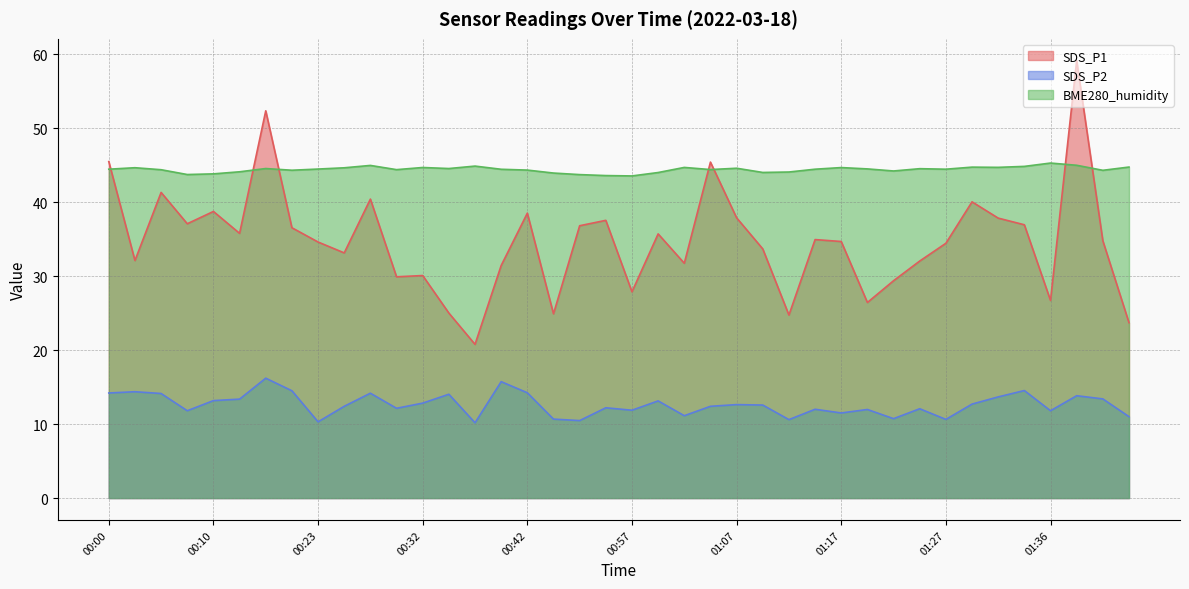

Does the chart have visible grid lines?

Yes